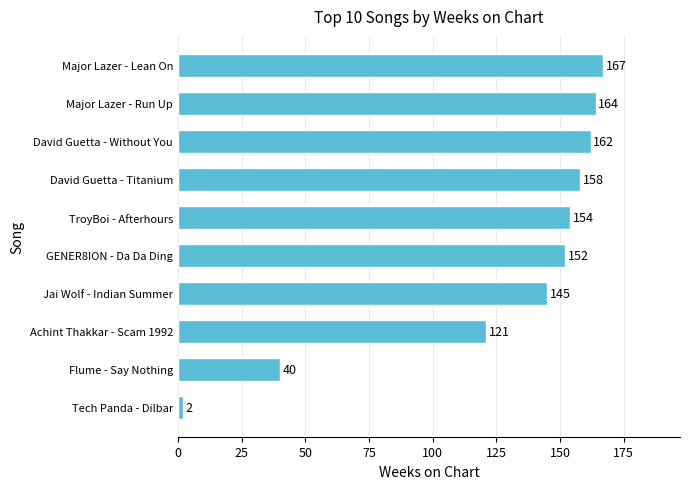

Rank the categories by value from highest to lowest.

Major Lazer - Lean On, Major Lazer - Run Up, David Guetta - Without You, David Guetta - Titanium, TroyBoi - Afterhours, GENER8ION - Da Da Ding, Jai Wolf - Indian Summer, Achint Thakkar - Scam 1992, Flume - Say Nothing, Tech Panda - Dilbar